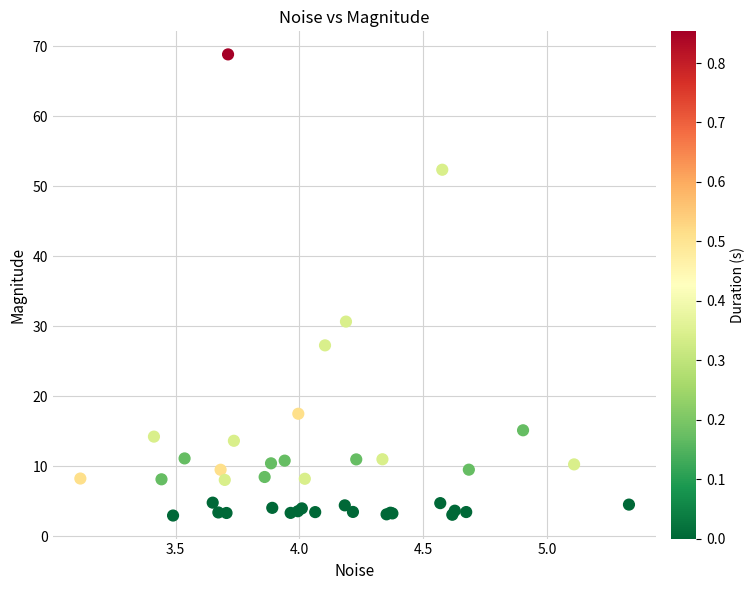

What Y value in the scatter plot is closest to 35?

30.7